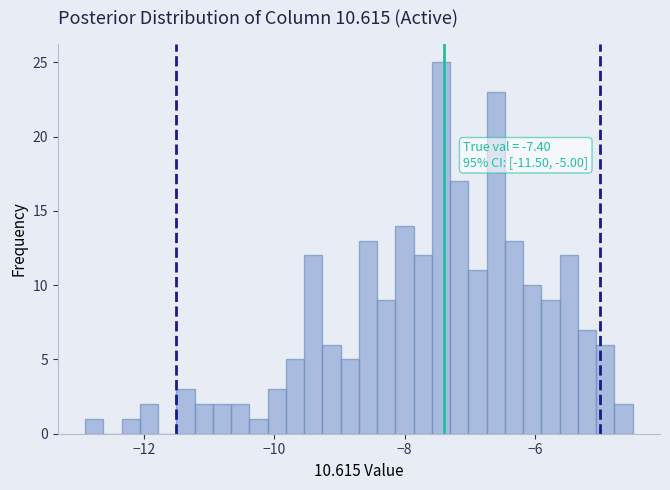

Around what value on the x-axis is the tallest bar? Give the approximate position of its centre, as read against the axis.

-7.4